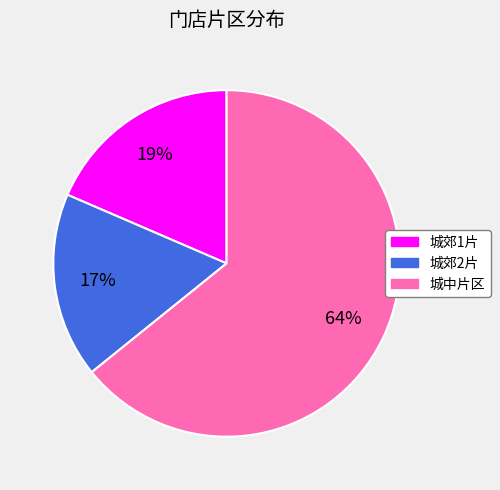

To the nearest percent, what is the combined percentage of 城郊2片 and 城中片区?

81%